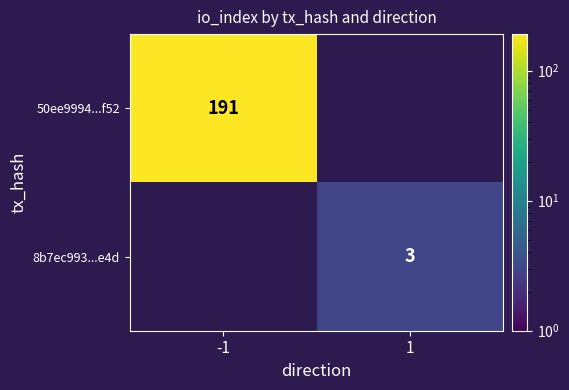

The 50ee9994...f52 series shows 77.2 at -1. True or false?

False